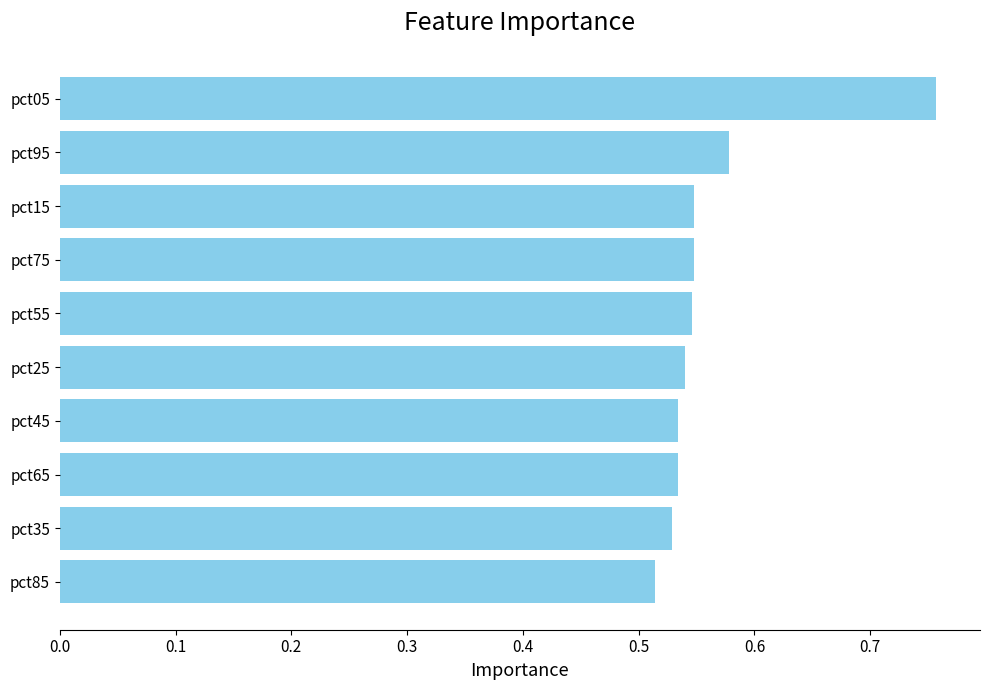

The value at pct55 is 0.8. True or false?

False